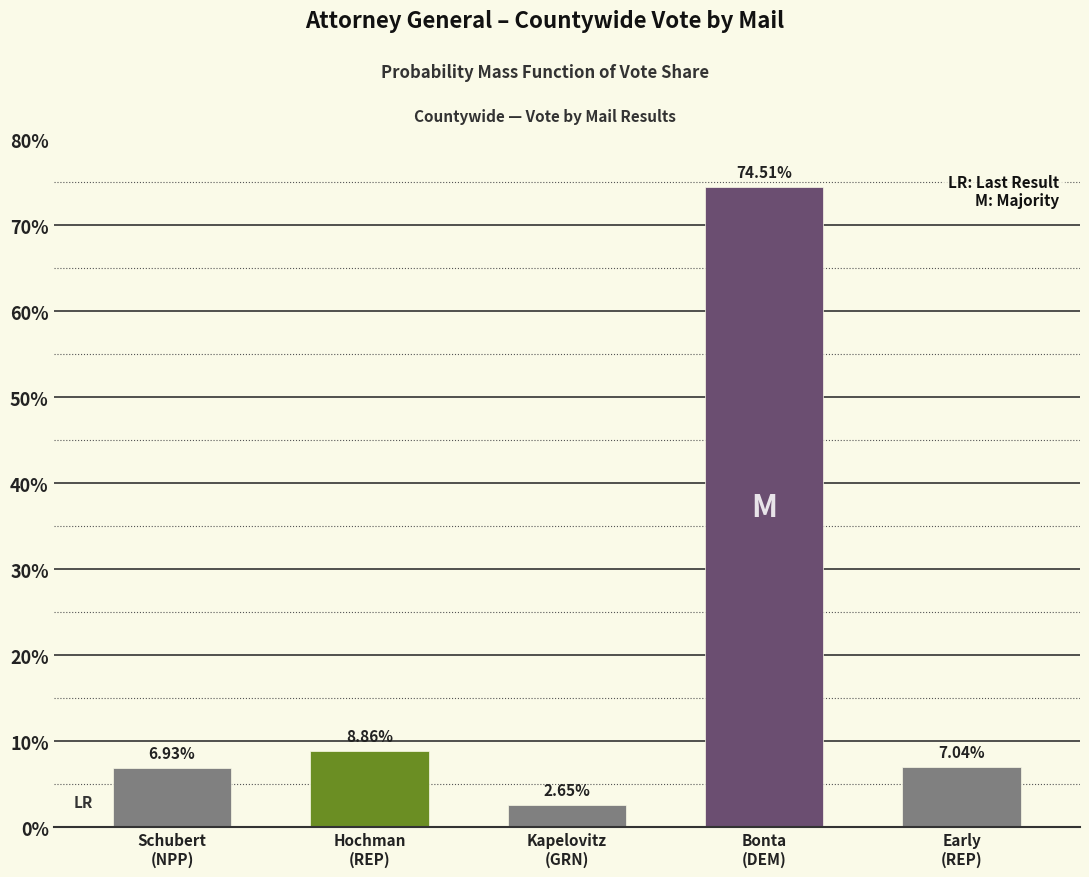

What is the sum of all values?

100.0